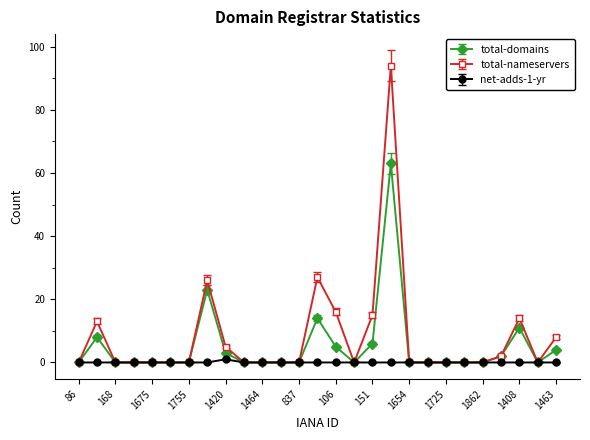

Which series has the largest total across all categories?

total-nameservers